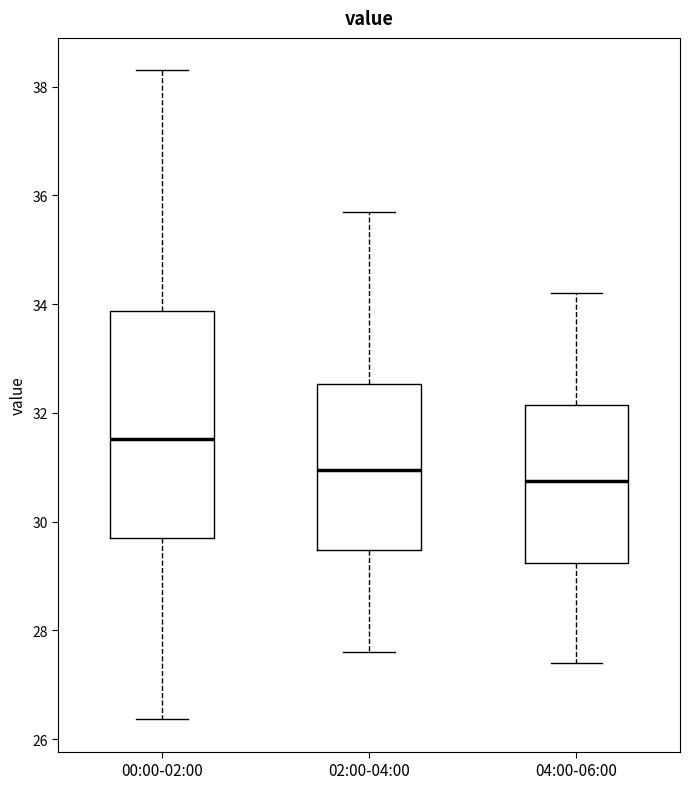

Reading left to right, read every box against the y-axis: the position of its median line, the range the box covers, and the ends of its whiskers. The values are not printed on the chart, so give them approximately, as read against the axis.

00:00-02:00: median 31.6, box 29.8 to 33.8, whiskers 26.4 to 38.4
02:00-04:00: median 31.0, box 29.4 to 32.6, whiskers 27.6 to 35.8
04:00-06:00: median 30.8, box 29.2 to 32.2, whiskers 27.4 to 34.2